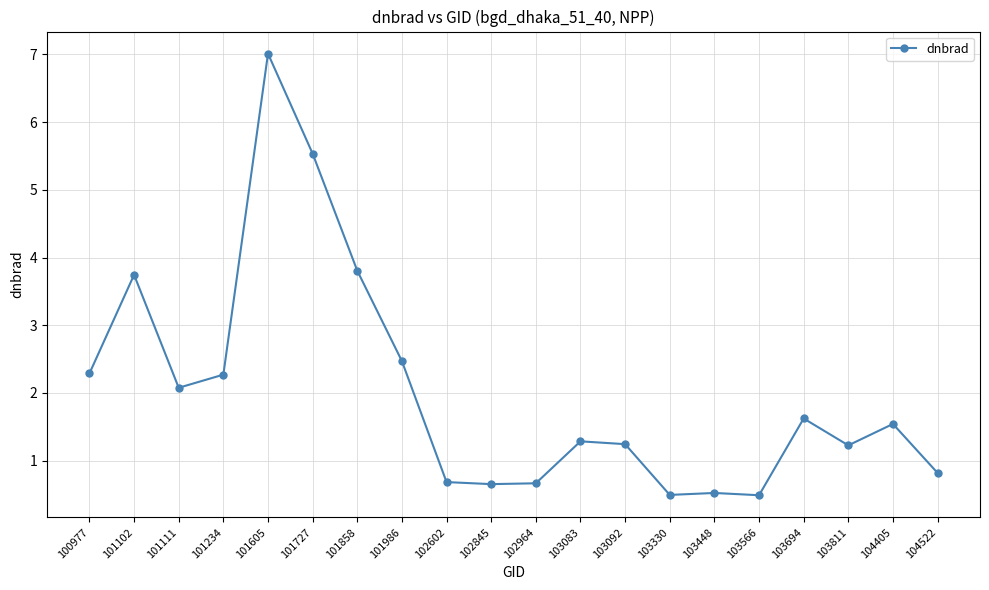

True or false: the data has more than 1 interior local peaks.

True